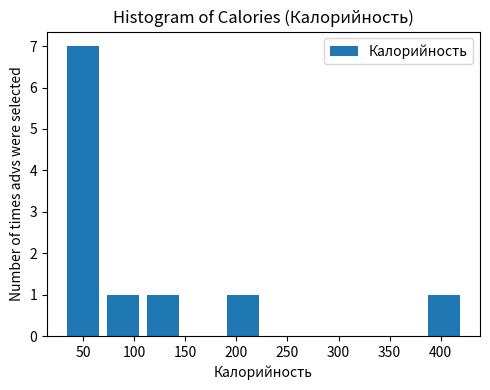

How tall is the bar that spans 30 to 70 on the x-axis? Neither the bar edges nor the heights are printed on the chart, so give them approximately, as read against the axes.

7